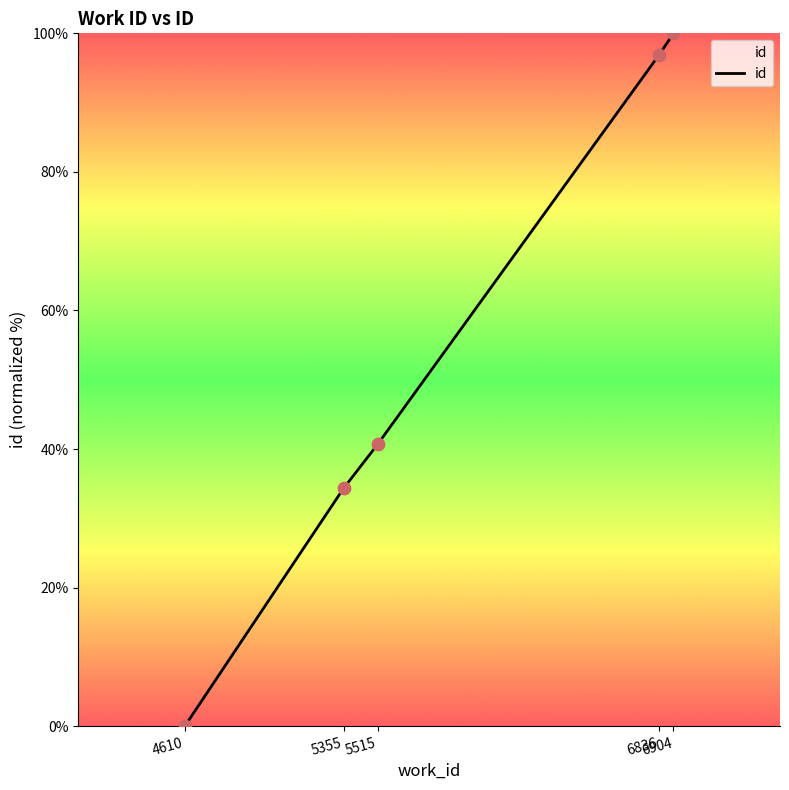

What is the change in value from 4610 to 6836?

+96.9